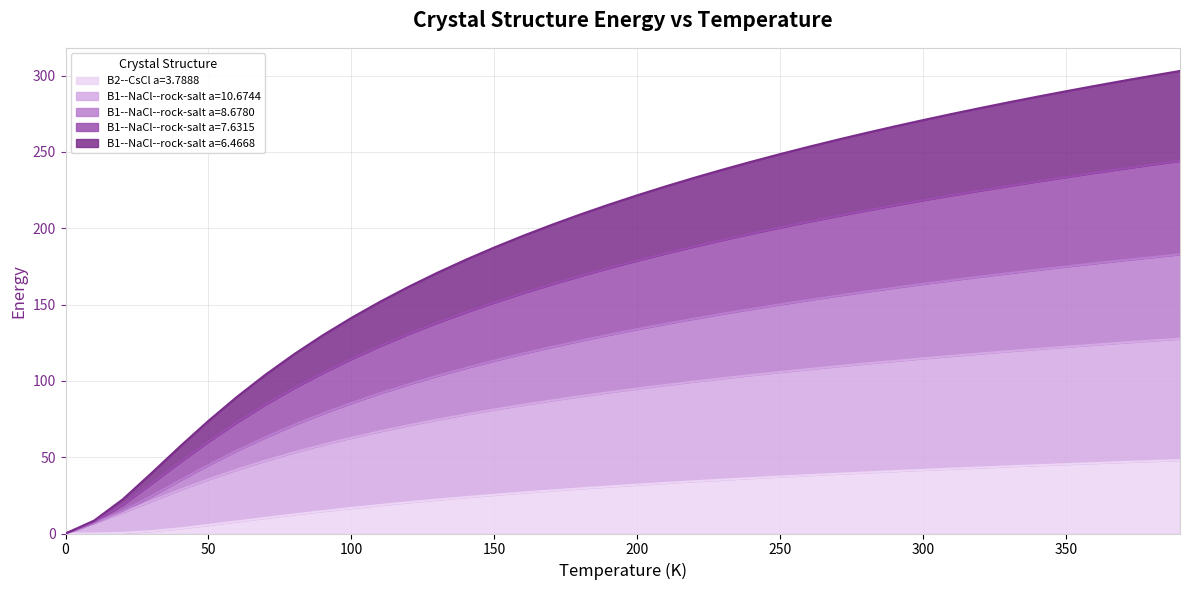

What is the maximum value shown in the chart?

303.0